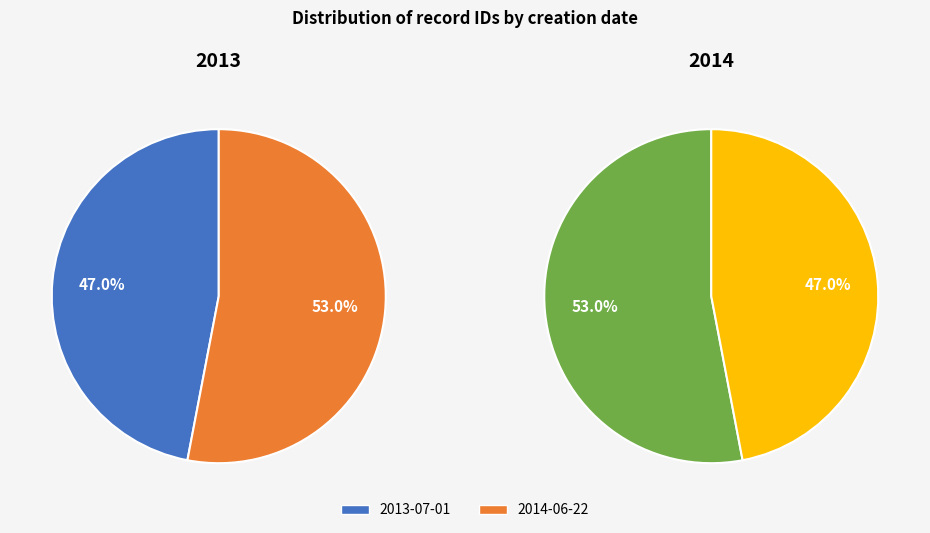

Does 2013-07-01 represent more than half of the total?

No